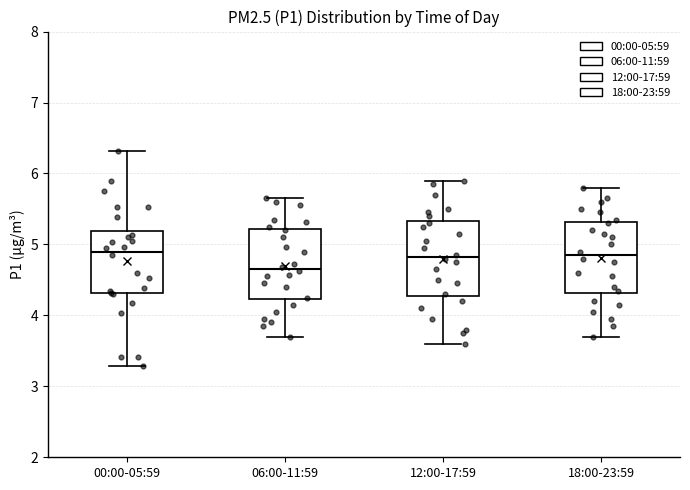

Reading left to right, transcribe this box plot: for each box, give where its median line is, the range the box spans, and where its two whiskers end, as read against the y-axis. The values are not printed on the chart, so give them approximately, as read against the axis.

00:00-05:59: median 4.9, box 4.3 to 5.2, whiskers 3.3 to 6.3
06:00-11:59: median 4.7, box 4.2 to 5.2, whiskers 3.7 to 5.7
12:00-17:59: median 4.8, box 4.3 to 5.3, whiskers 3.6 to 5.9
18:00-23:59: median 4.9, box 4.3 to 5.3, whiskers 3.7 to 5.8